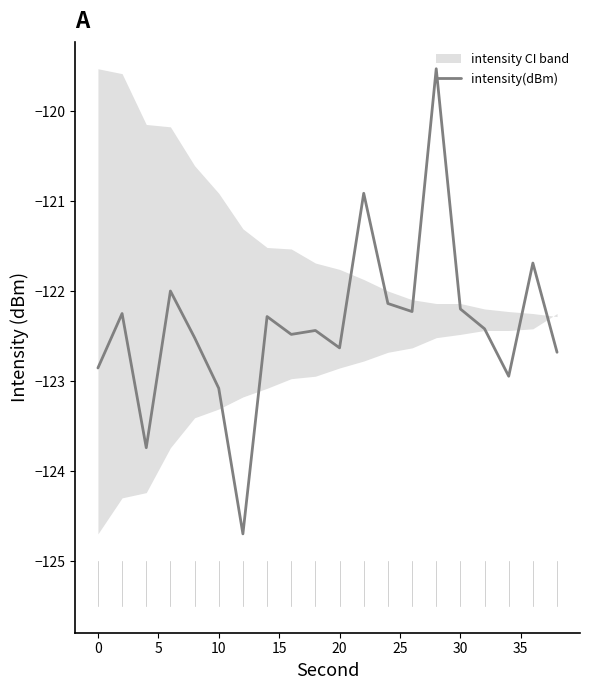

True or false: intensity(dBm) has a value of -39.3 at 0.

False